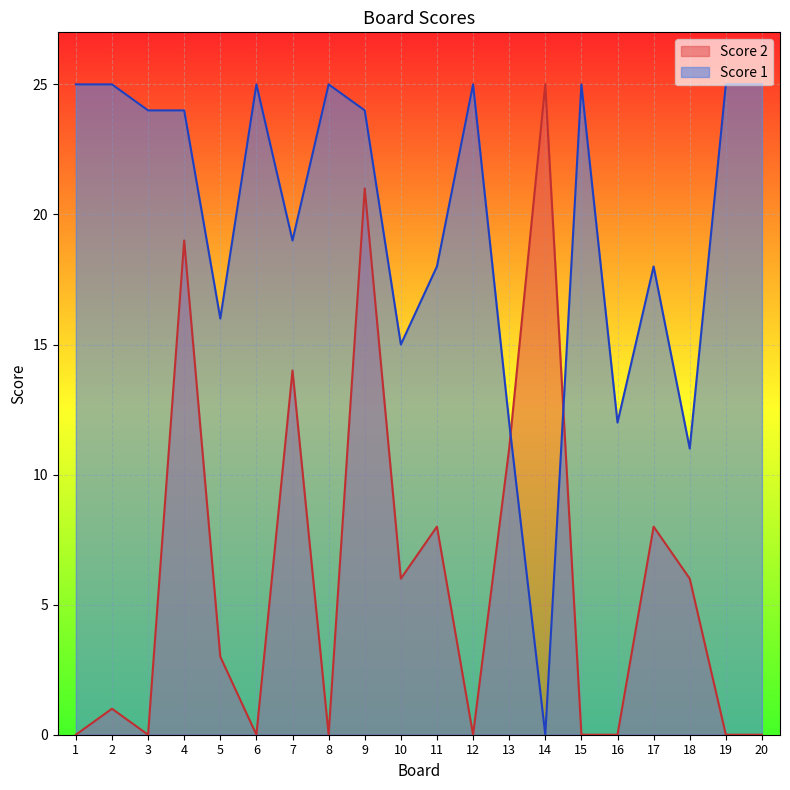

Is the value of Score 1 at 12 greater than the value of Score 2 at 6?

Yes